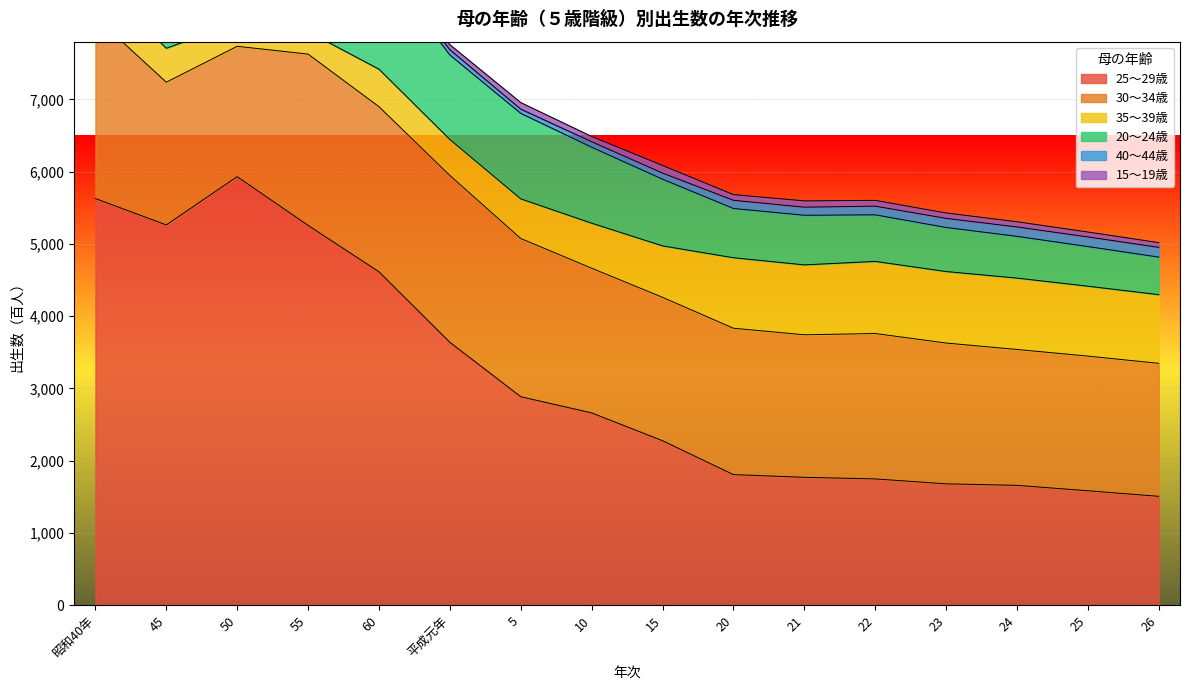

How many data points does each series have?

16